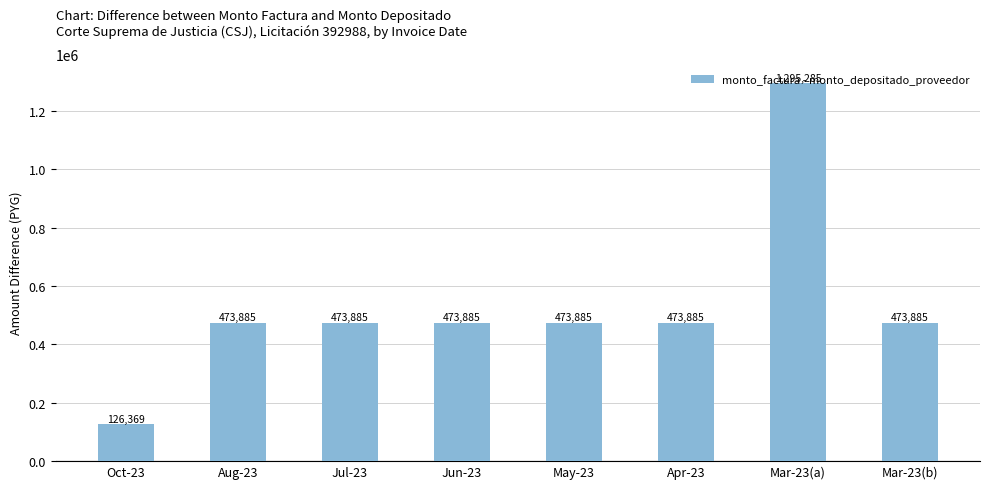

What is the approximate value at Aug-23, to the nearest 100?

473900